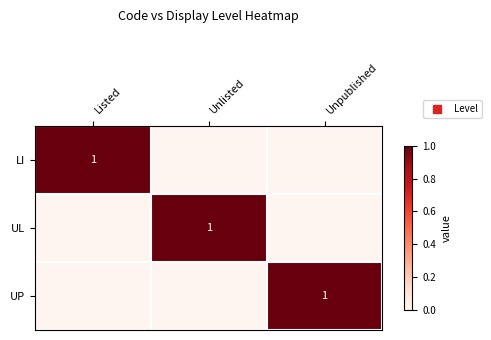

The value of UL at Unlisted is 1. True or false?

True